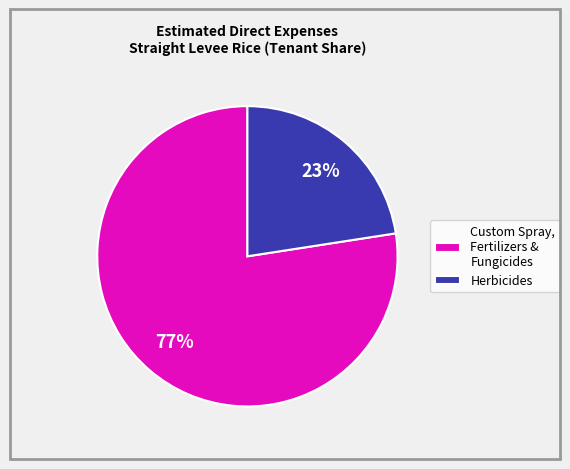

Which slice is the largest?

Custom Spray, Fertilizers & Fungicides